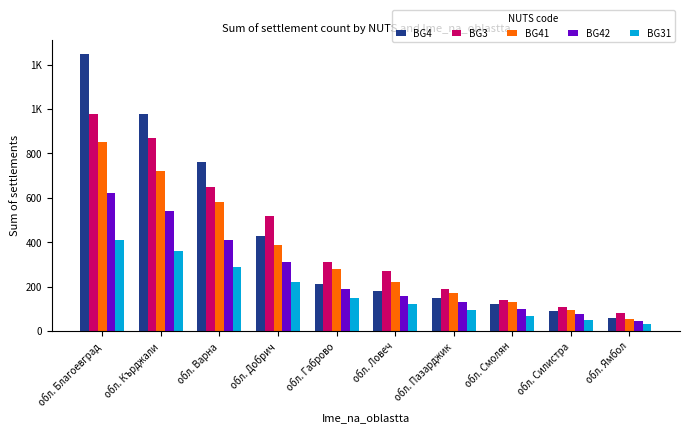

What are all the series names shown in the legend?

BG4, BG3, BG41, BG42, BG31